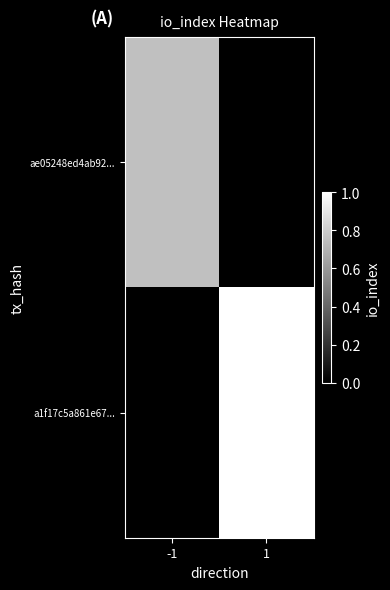

List the series in order of their peak value, lowest first.

ae05248ed4ab92..., a1f17c5a861e67...